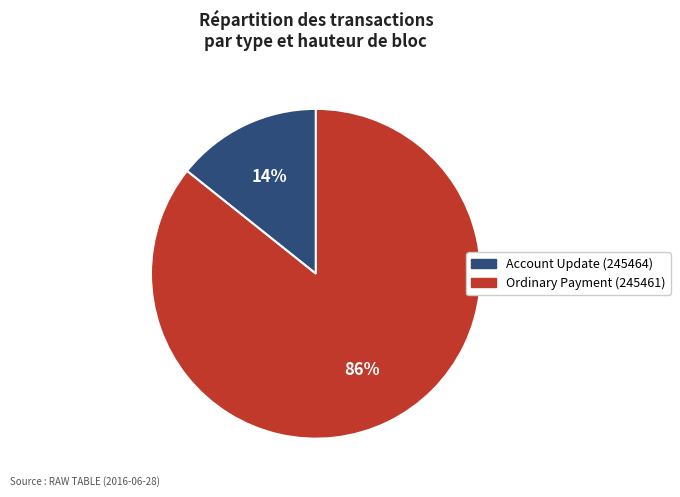

Combined, do Account Update (245464) and Ordinary Payment (245461) account for over 50%?

Yes